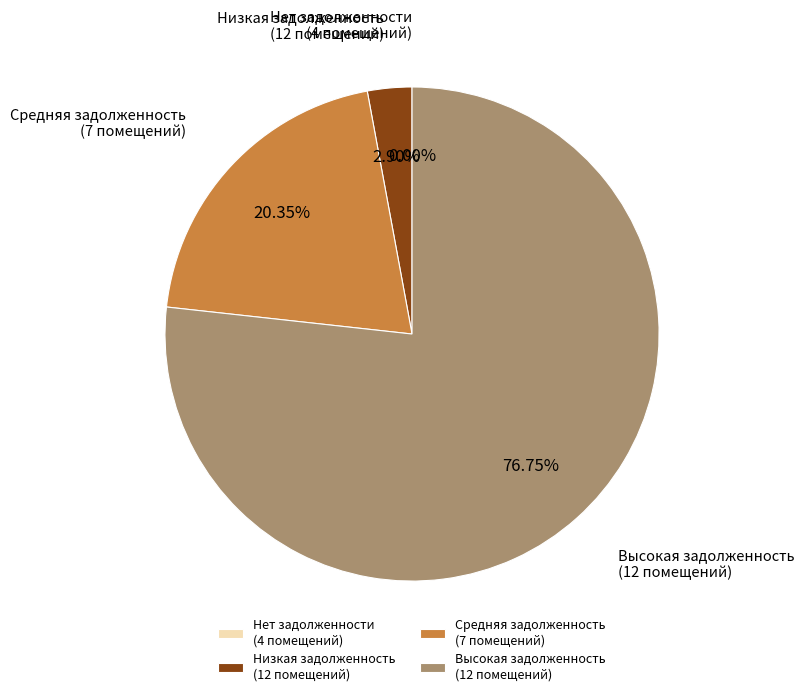

Which category accounts for the majority?

Высокая задолженность (12 помещений)